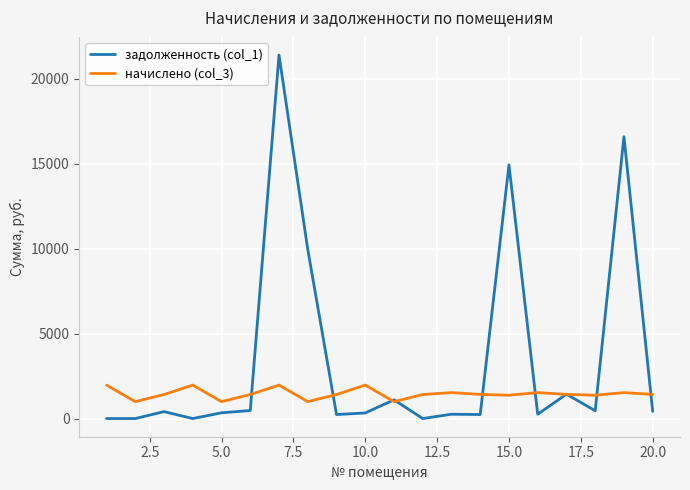

True or false: задолженность (col_1) and начислено (col_3) intersect in this chart.

True